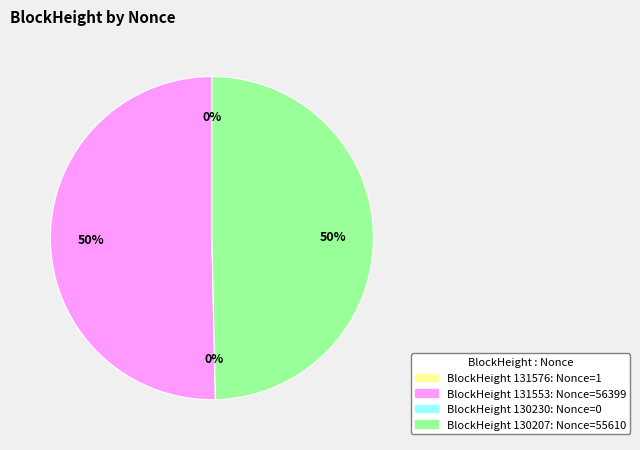

Which category accounts for the majority?

131553